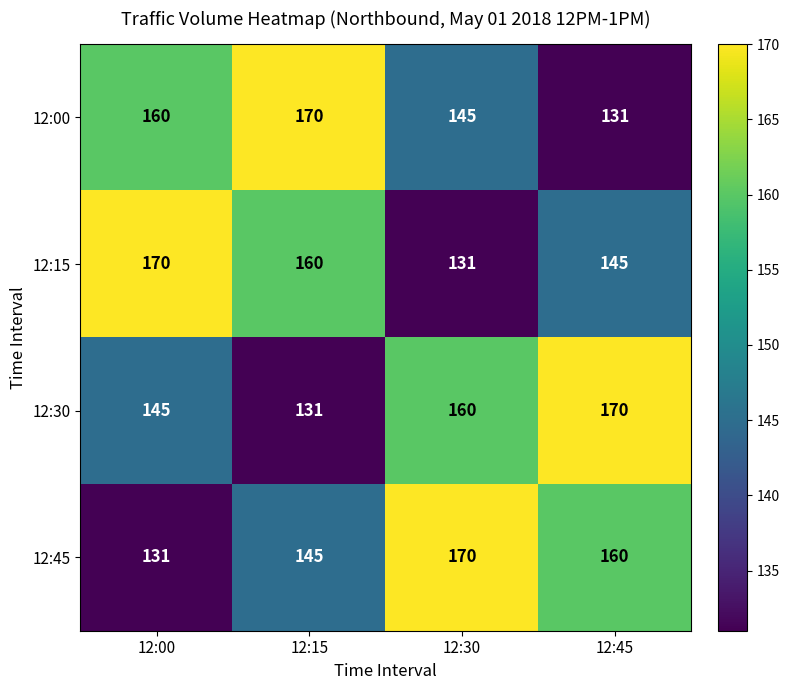

At how many categories does at least one series exceed 151?

4